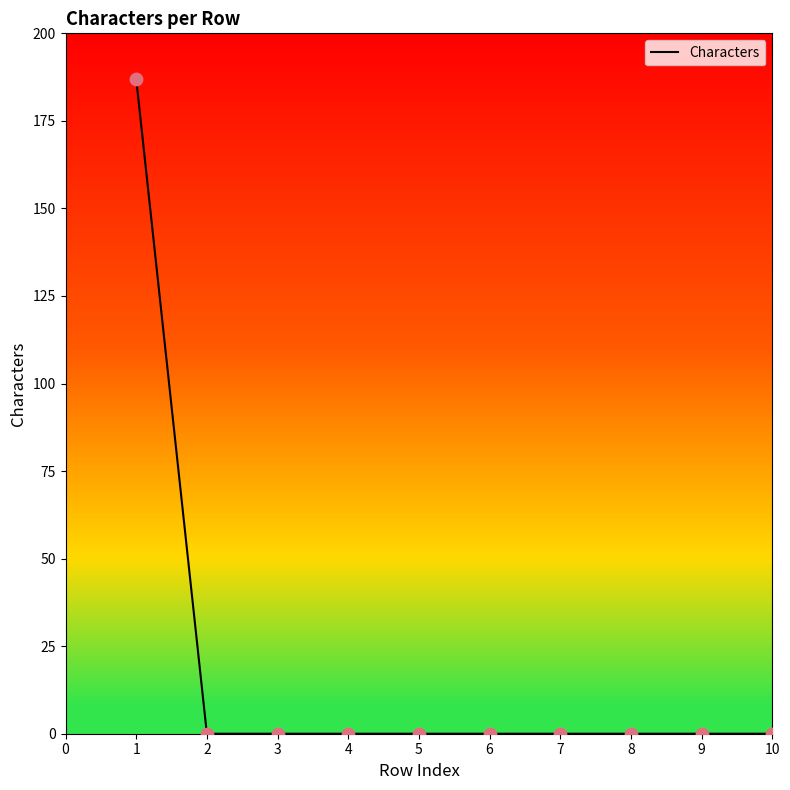

What is the difference between the maximum and minimum values?

187